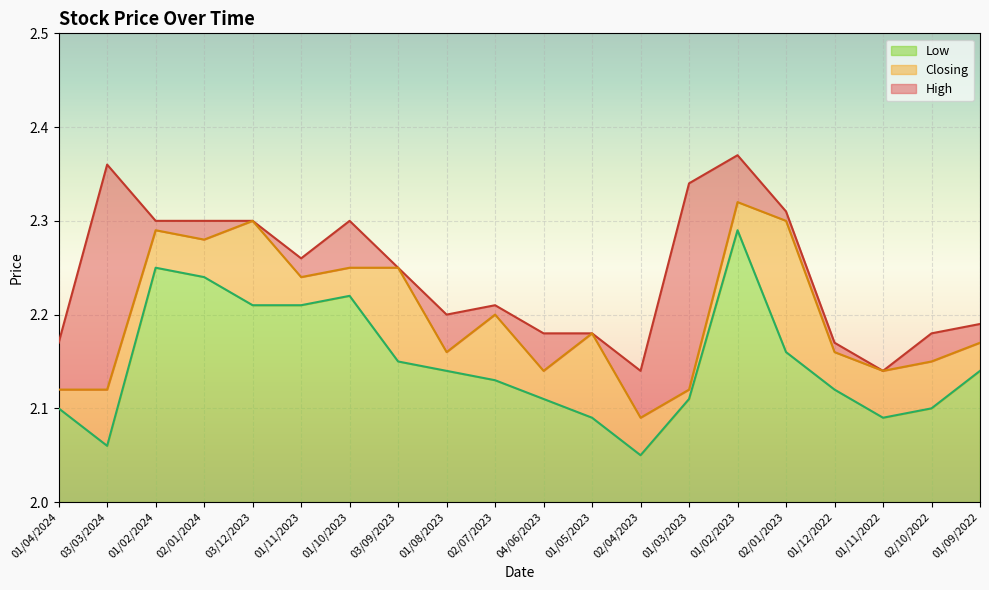

What is the approximate value of High at 01/09/2022?

2.2